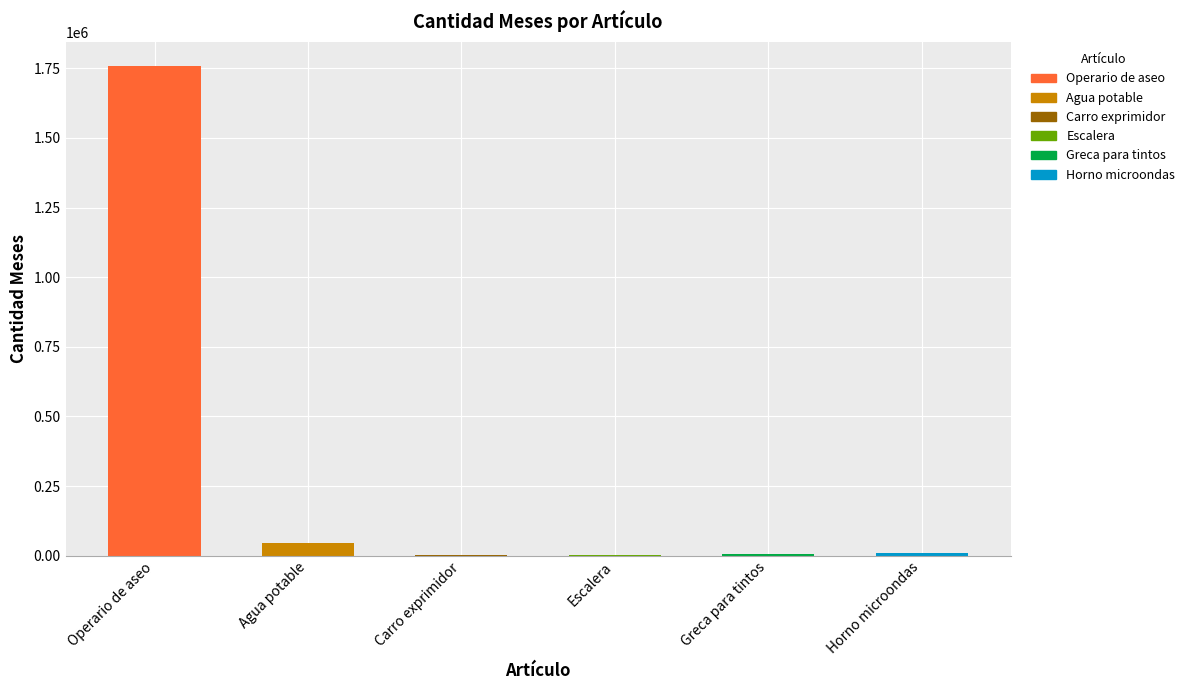

Approximately how many times larger is the value at Horno microondas compared to Carro exprimidor?

3.0